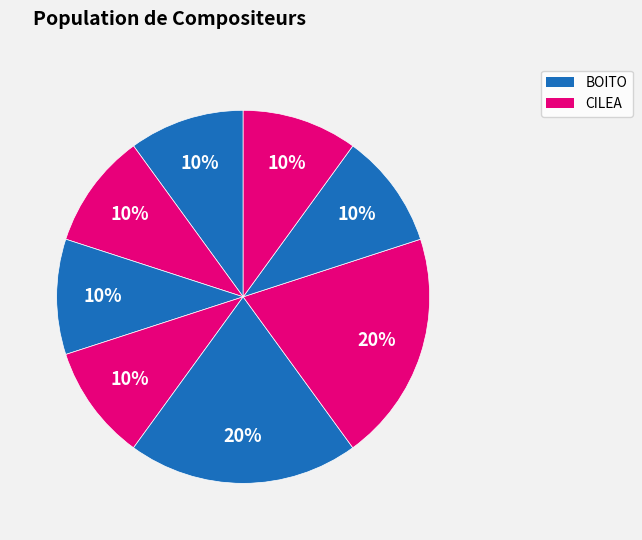

How many slices are in this pie chart?

8